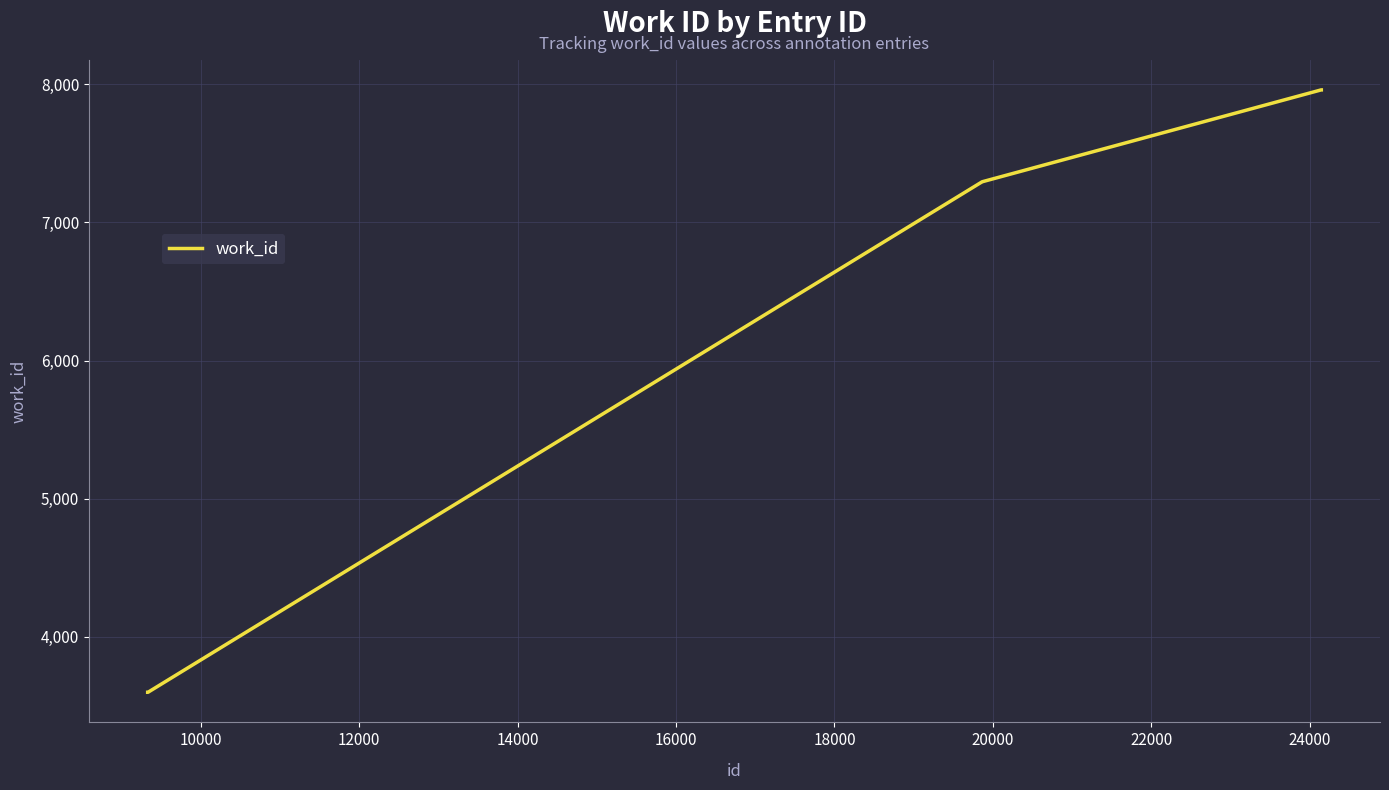

What is the maximum value shown in the chart?

7960